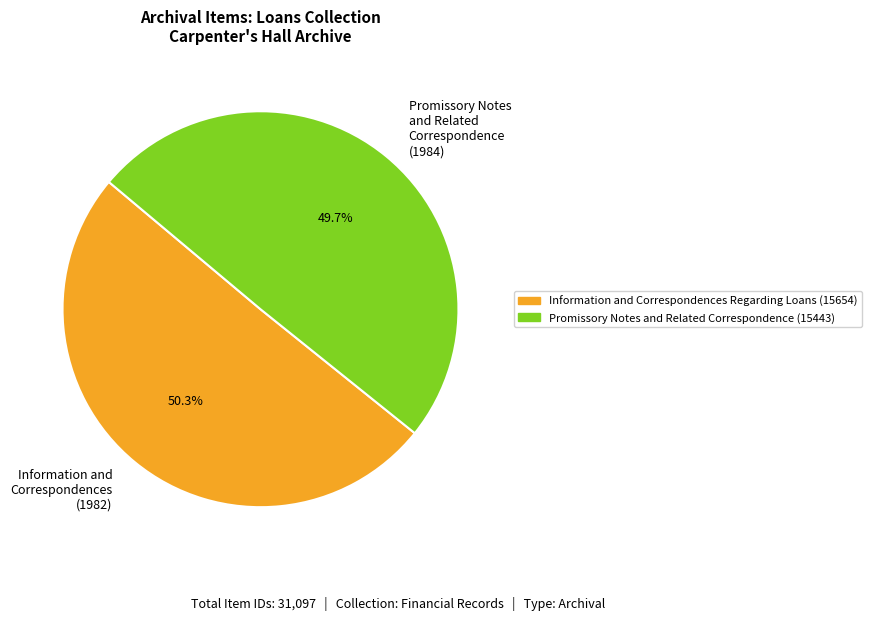

Rank the categories by value from highest to lowest.

Information and Correspondences (1982), Promissory Notes and Related Correspondence (1984)